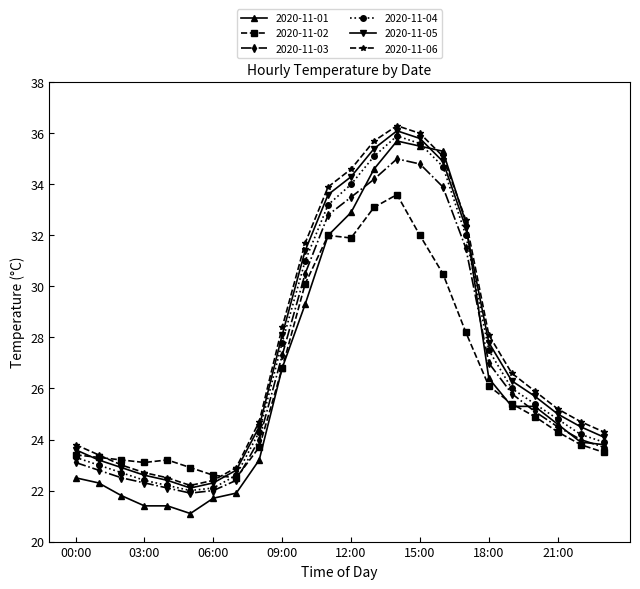

Rank the series by their maximum value, from lowest to highest.

2020-11-02, 2020-11-03, 2020-11-01, 2020-11-04, 2020-11-05, 2020-11-06